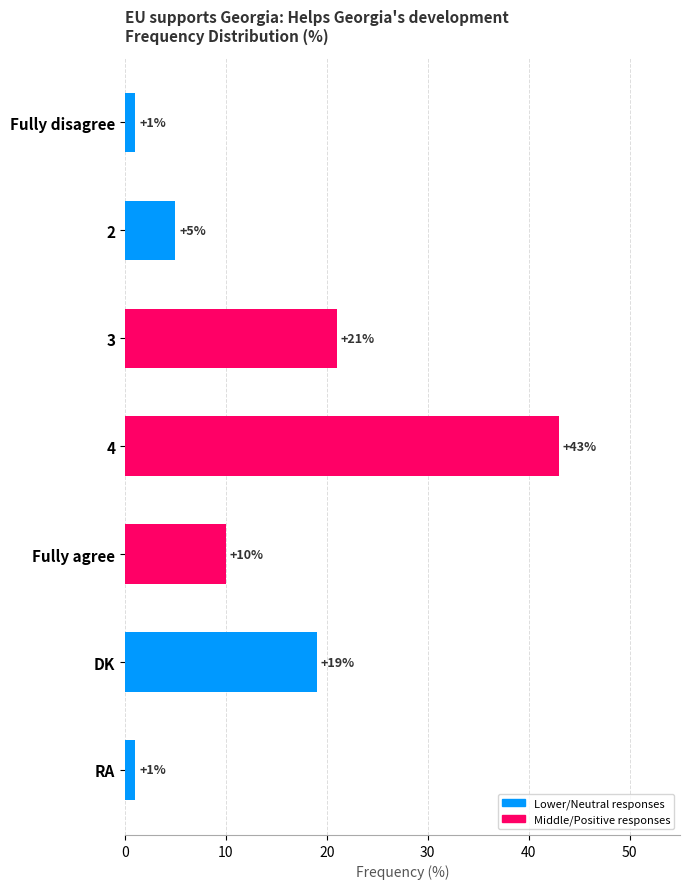

What is the sum of the values at 2 and DK?

24